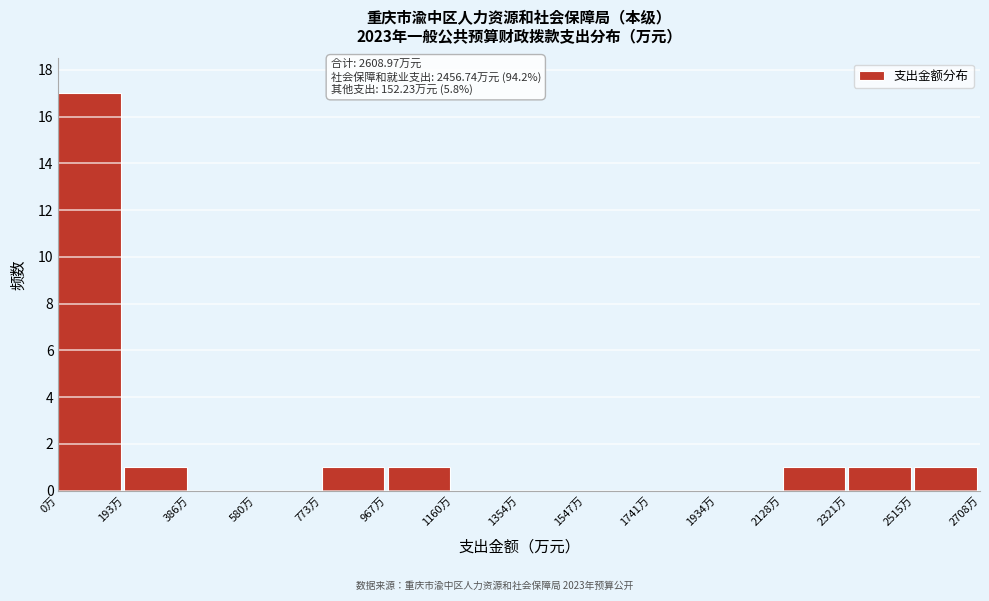

Which range on the x-axis has the tallest bar?

0 to 200